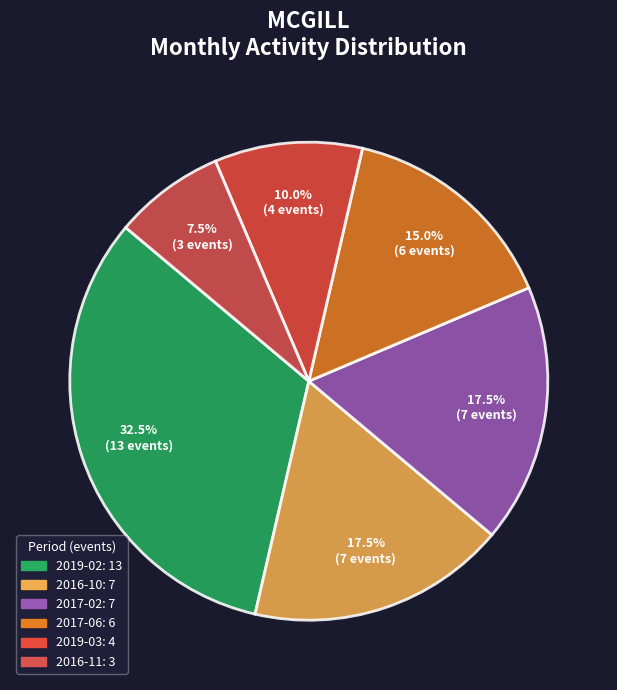

Count the number of slices in the pie.

6